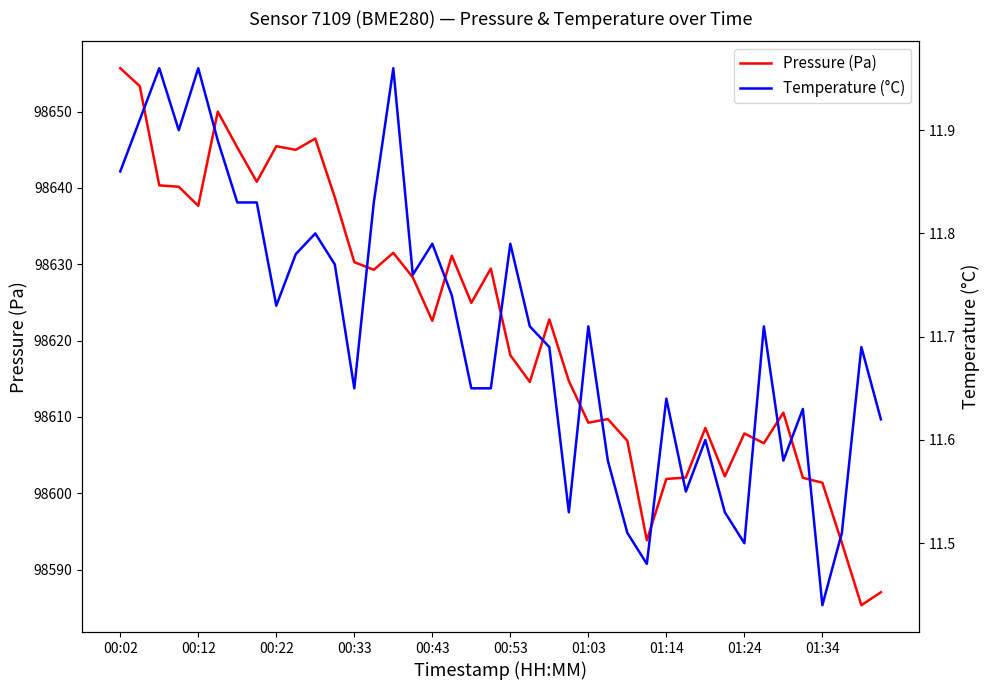

Rank the series by their maximum value, from highest to lowest.

Pressure (Pa), Temperature (°C)